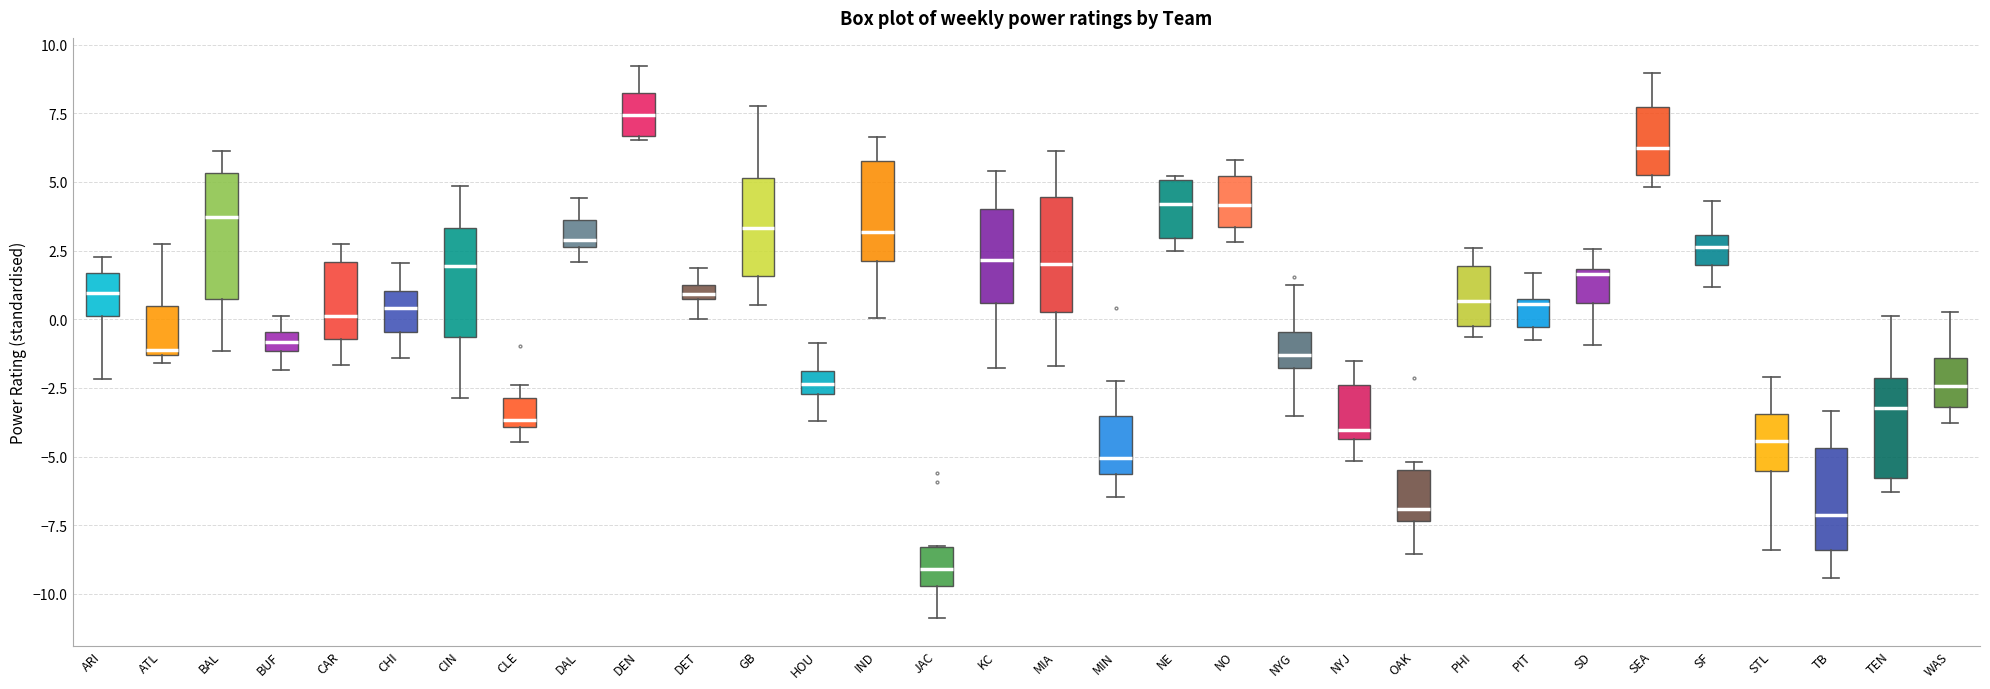

Which box's median line is the highest?

DEN